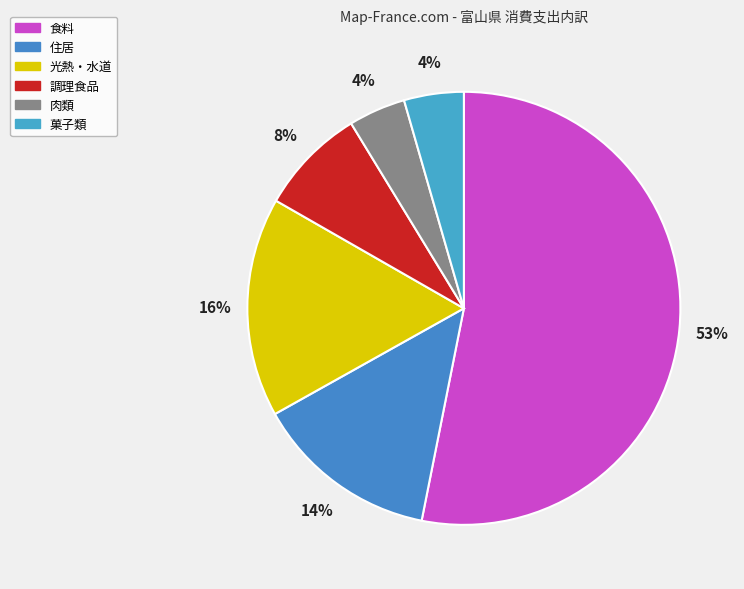

Combined, do 調理食品 and 肉類 account for over 50%?

No